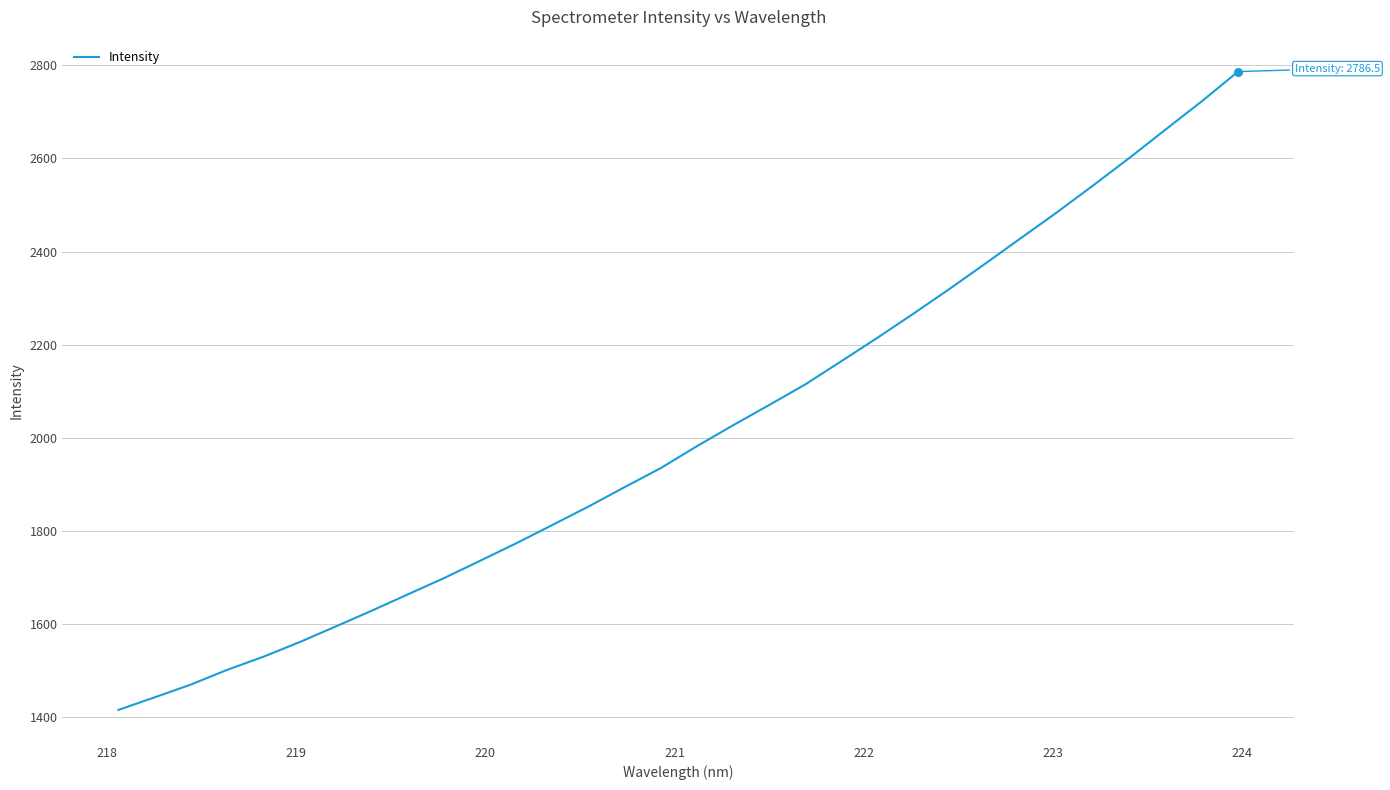

What is the difference between the maximum and minimum values?

1370.4